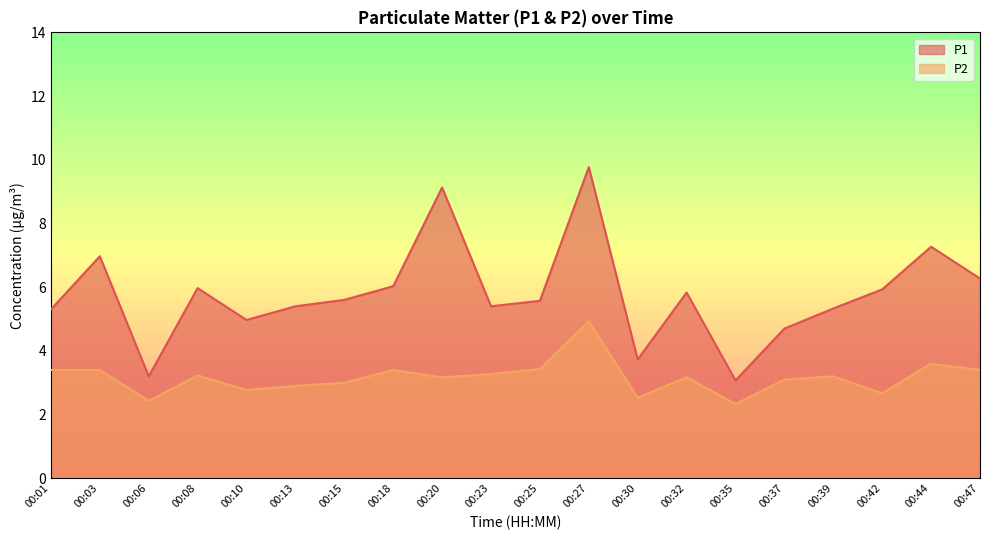

Between 00:10 and 00:35, which series saw the biggest shift?

P1